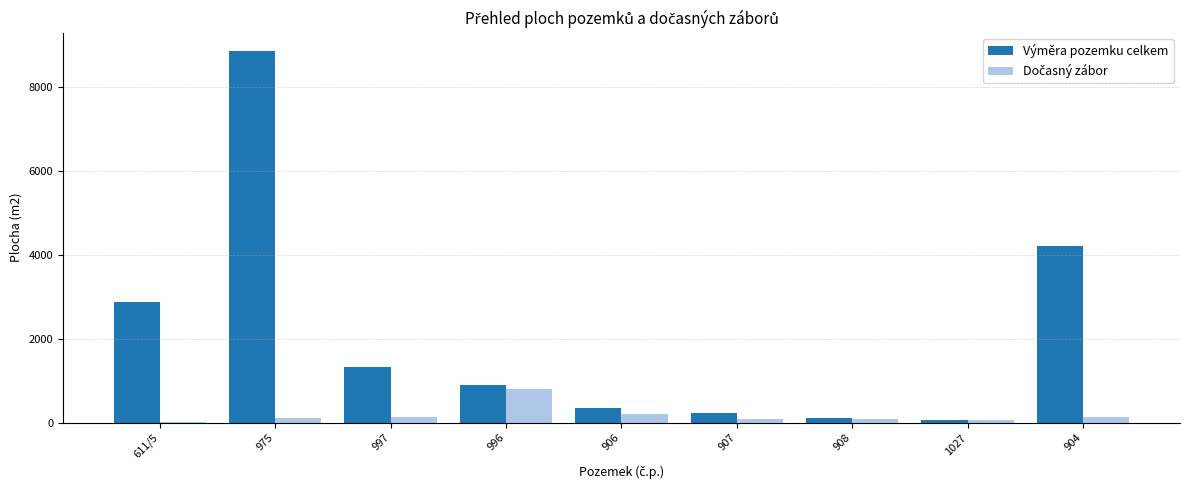

What is the approximate value of Výměra pozemku celkem at 1027?

60